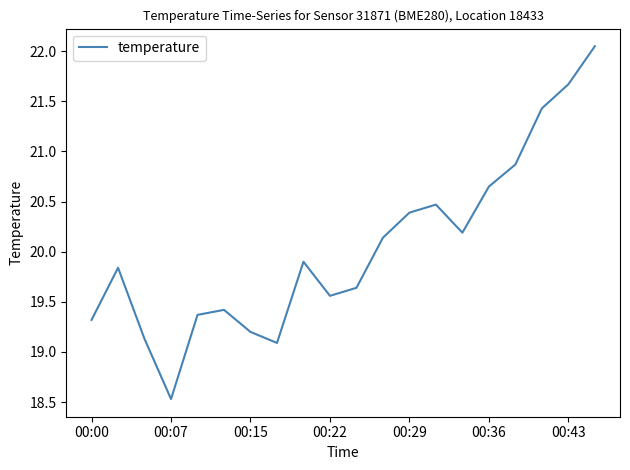

What is the difference between the second highest and minimum values?

3.1